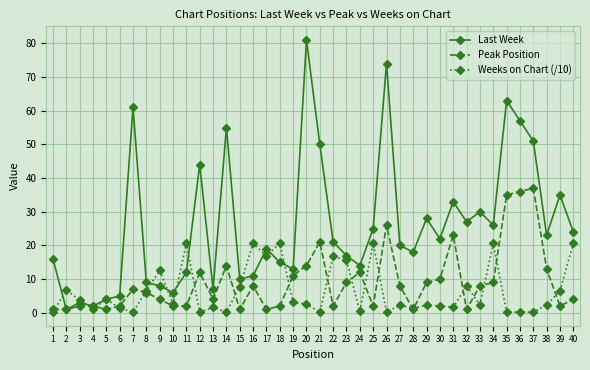

Rank the series at 24 from highest to lowest value.

Last Week, Peak Position, Weeks on Chart (/10)